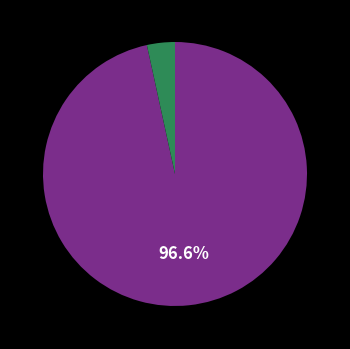

Does any single category account for the majority?

Yes